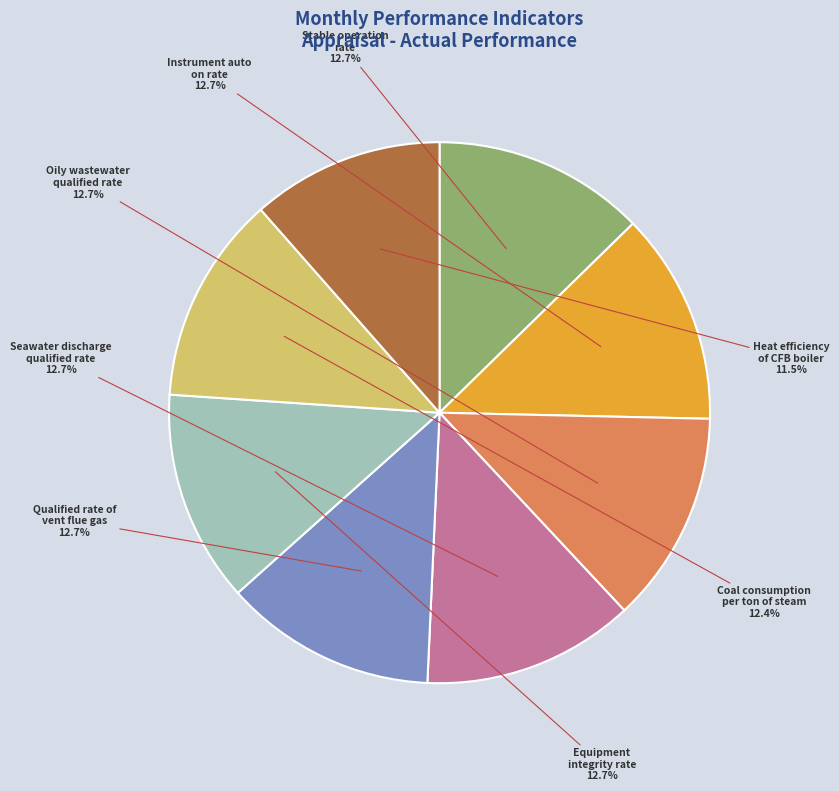

Count the number of slices in the pie.

8